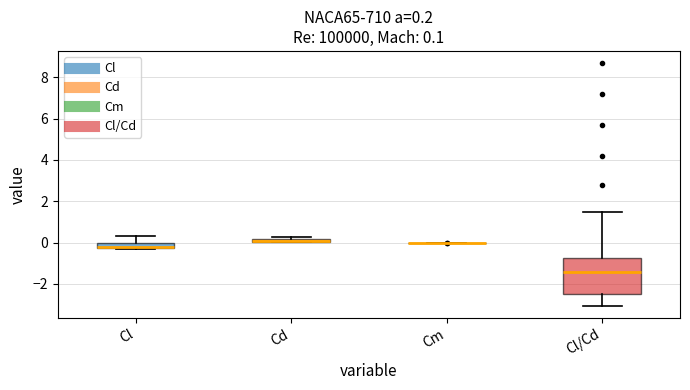

Which box is the tallest, from its lower edge to its upper edge?

Cl/Cd